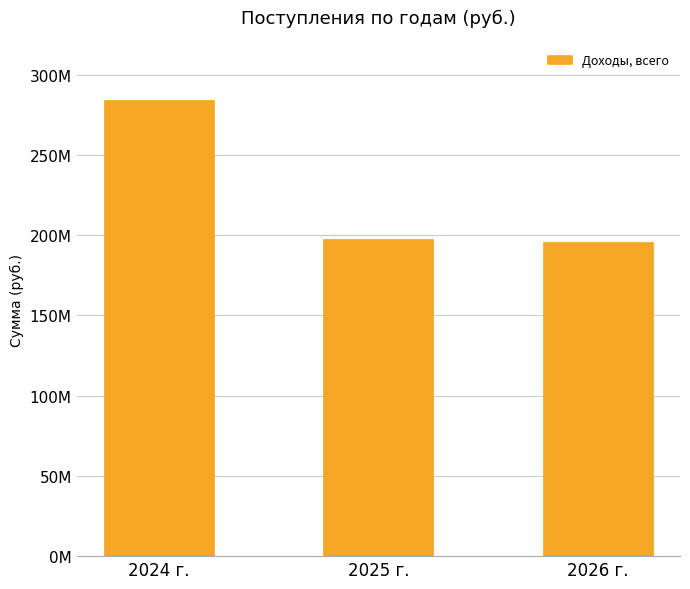

What is the difference between the second highest and minimum values?

1854121.4